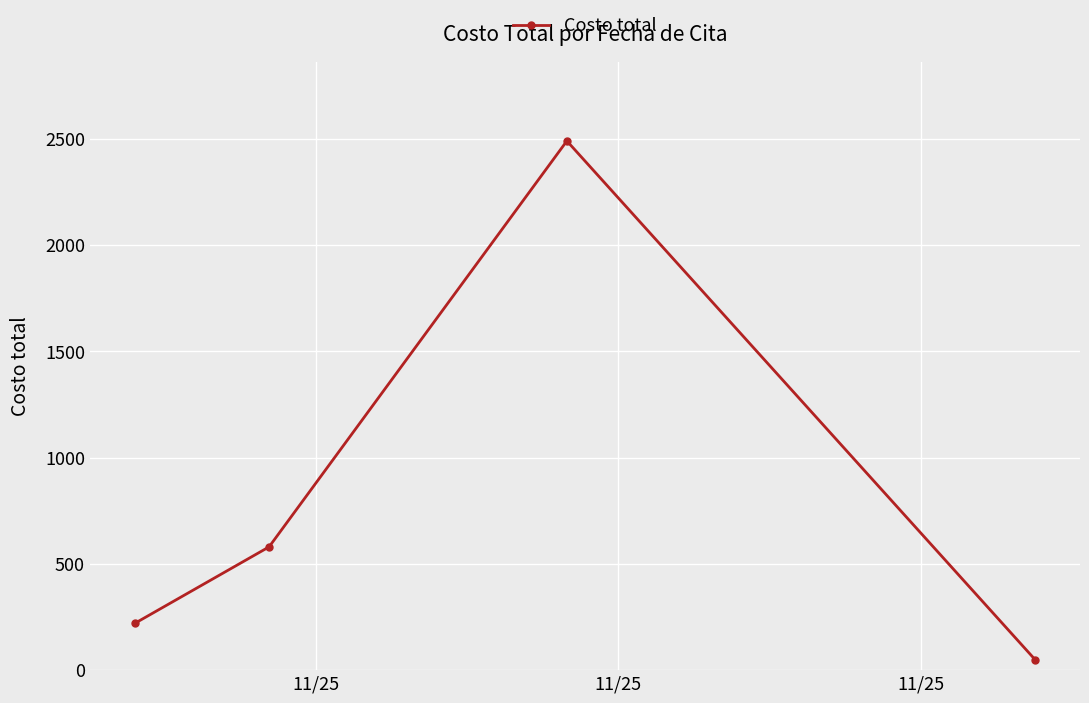

What is the maximum value shown in the chart?

2490